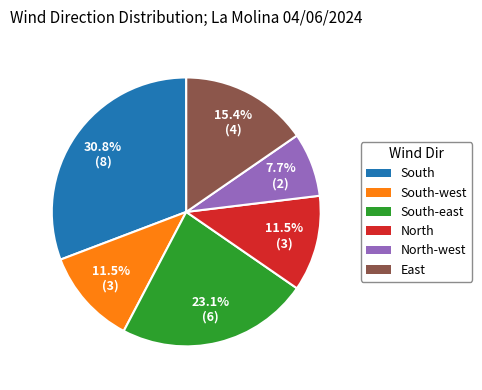

Does any single category account for the majority?

No